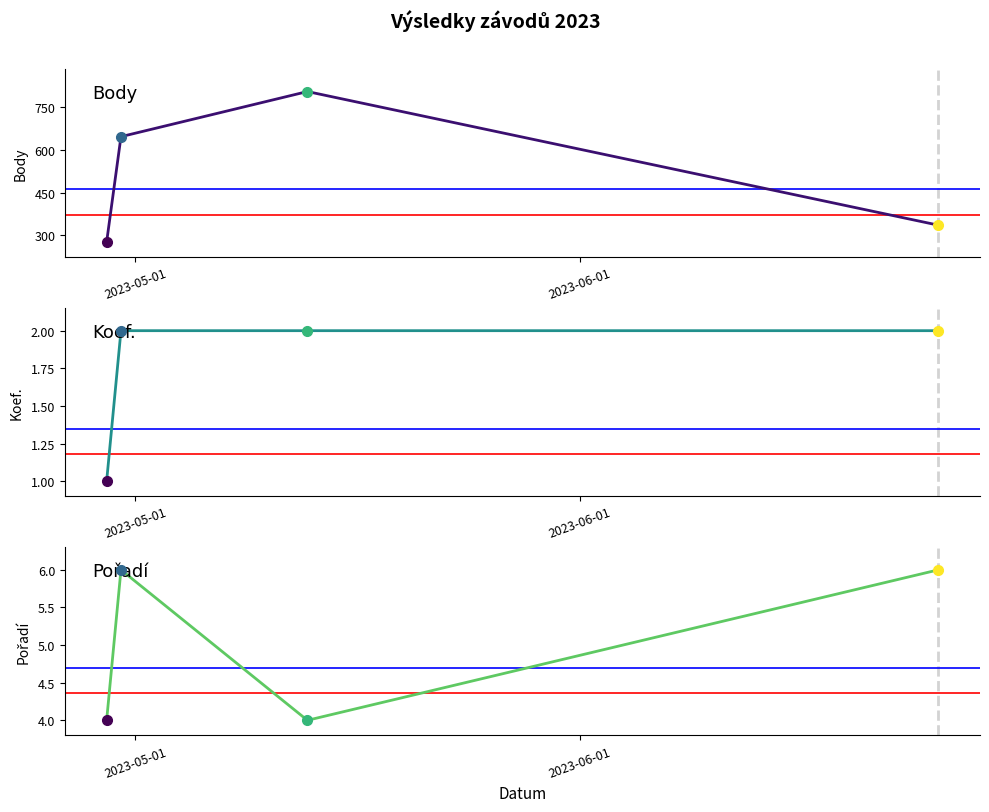

True or false: Koef. and Body intersect in this chart.

False